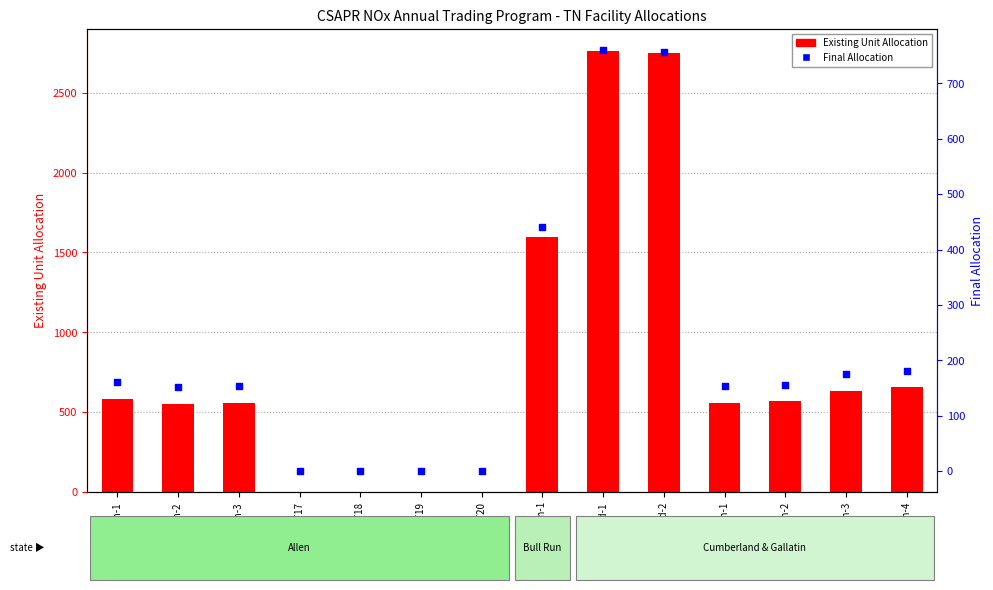

What are all the series names shown in the legend?

Existing Unit Allocation, Final Allocation